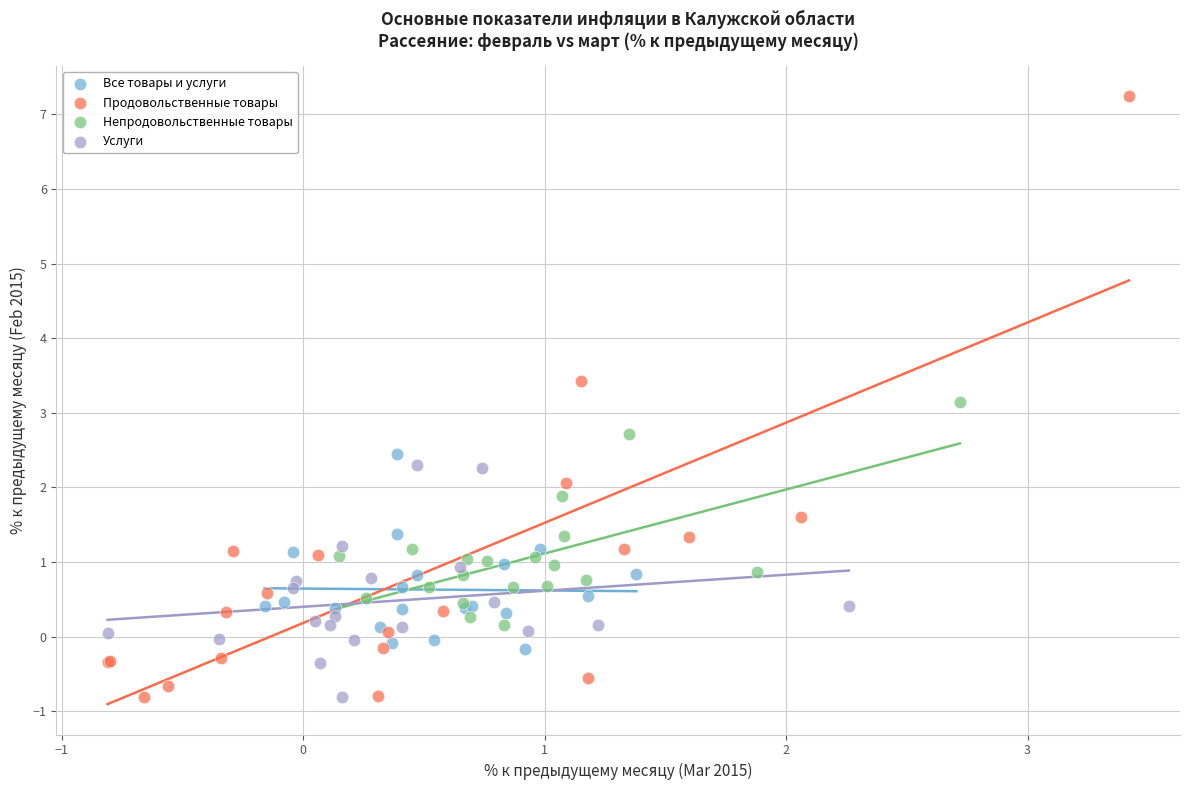

Which series reaches the maximum Y coordinate?

Продовольственные товары